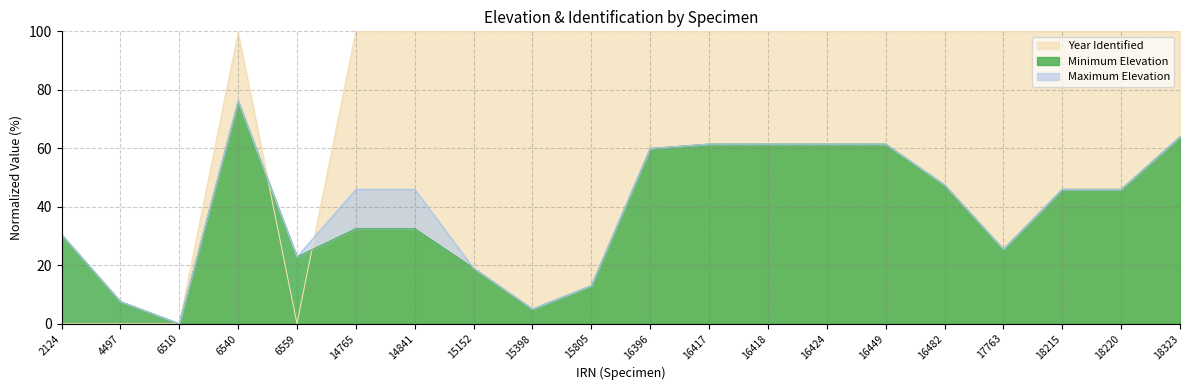

Which series has the largest range (max minus min)?

Year Identified